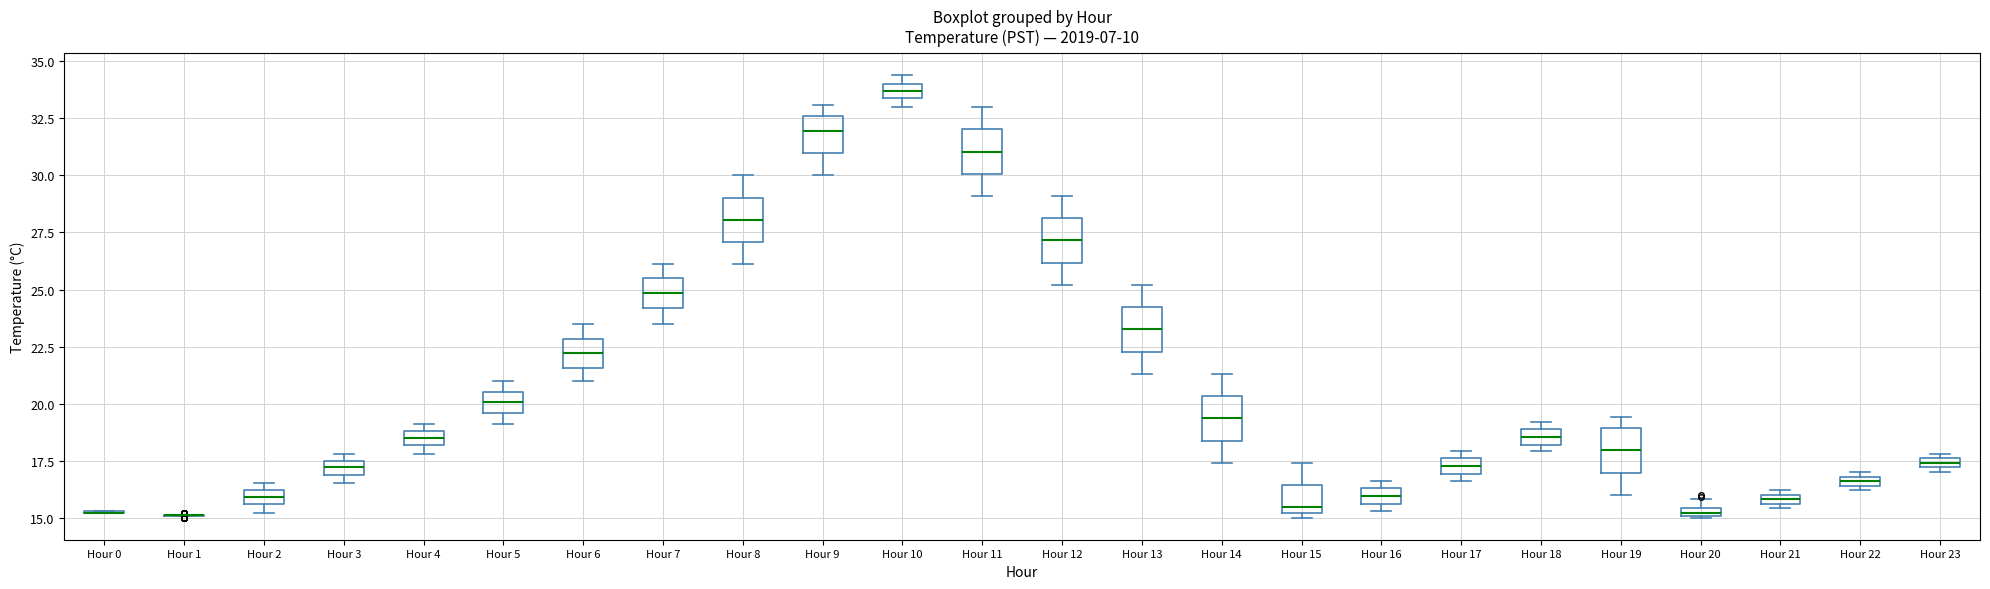

Where is the upper edge of the box for Hour 3 on the y-axis? The values are not printed on the chart, so give them approximately, as read against the axis.

17.5